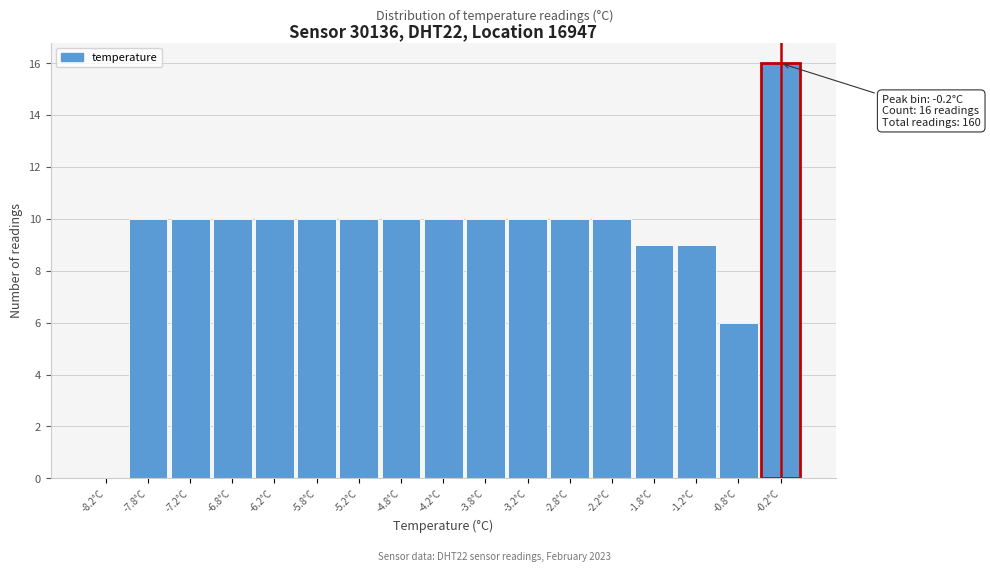

Over which range of the x-axis is the bar tallest?

-0.5 to 0.0